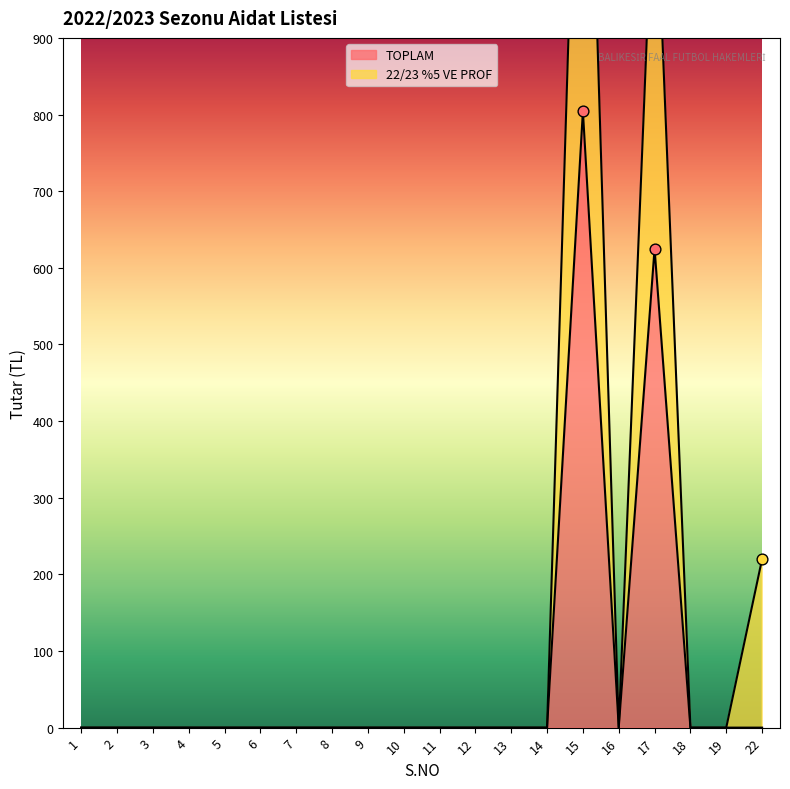

What are all the series names shown in the legend?

TOPLAM, 22/23 %5 VE PROF